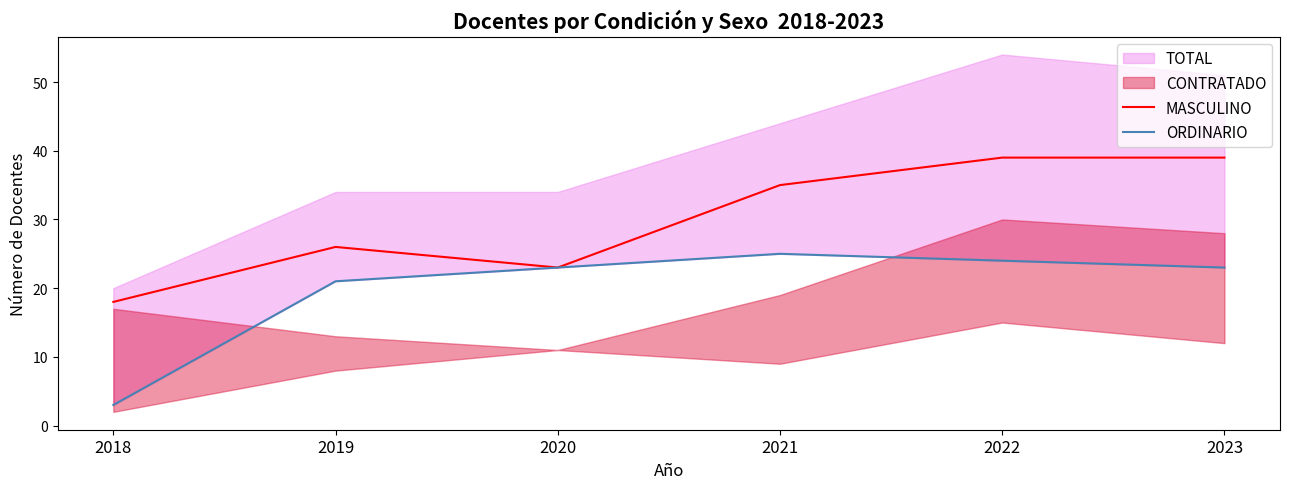

What is the maximum value for MASCULINO?

39